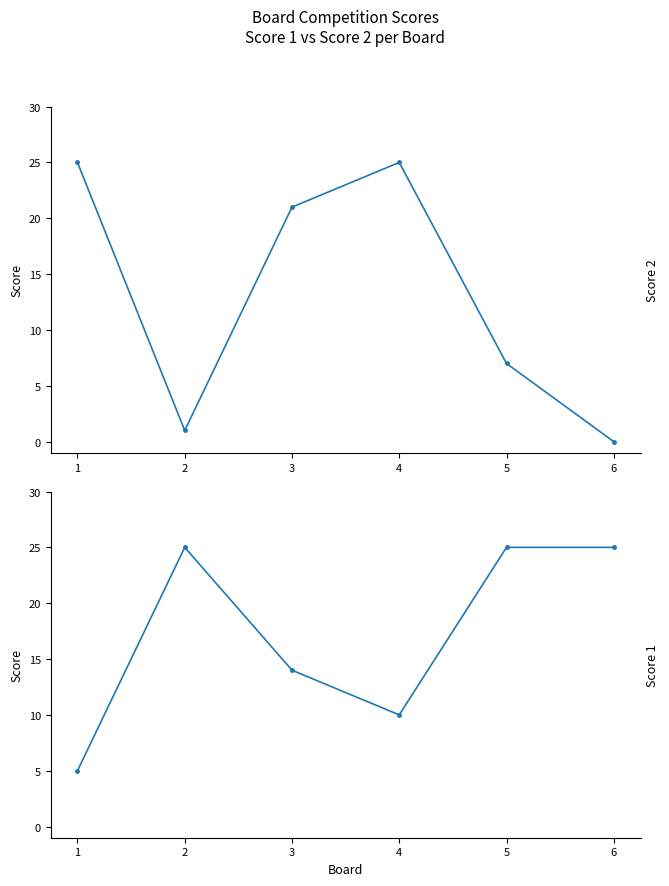

Which series has the largest range (max minus min)?

Score 2